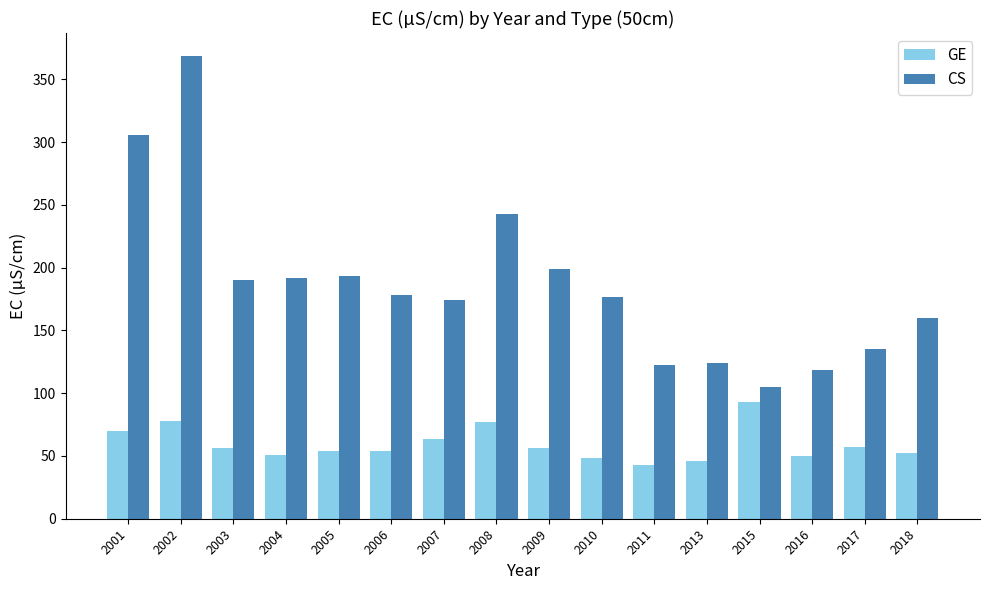

Does the chart contain stacked bars?

No